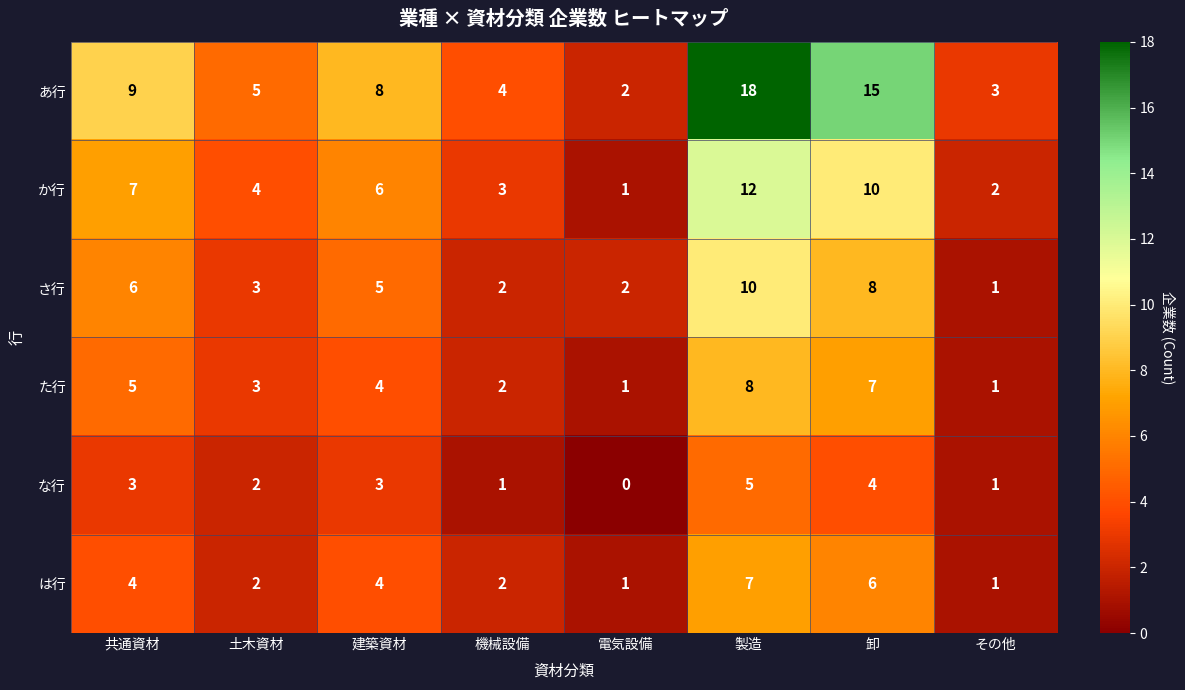

What is the average value of the た行 series?

4